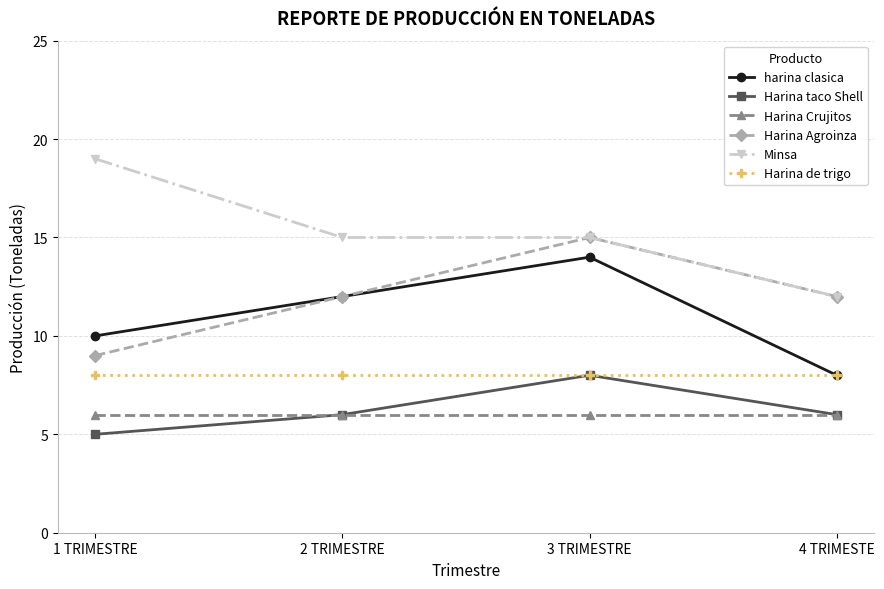

True or false: Harina Crujitos has a value of 6 at 4 TRIMESTE.

True